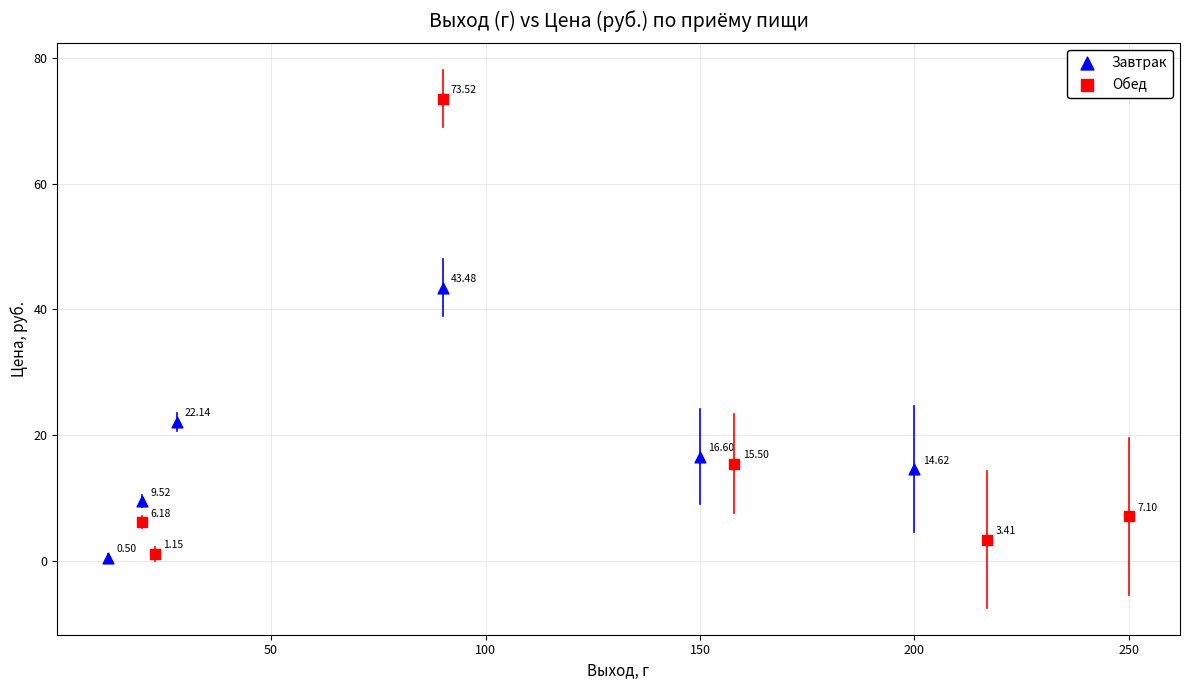

Which series has the largest Y range (max minus min)?

Обед